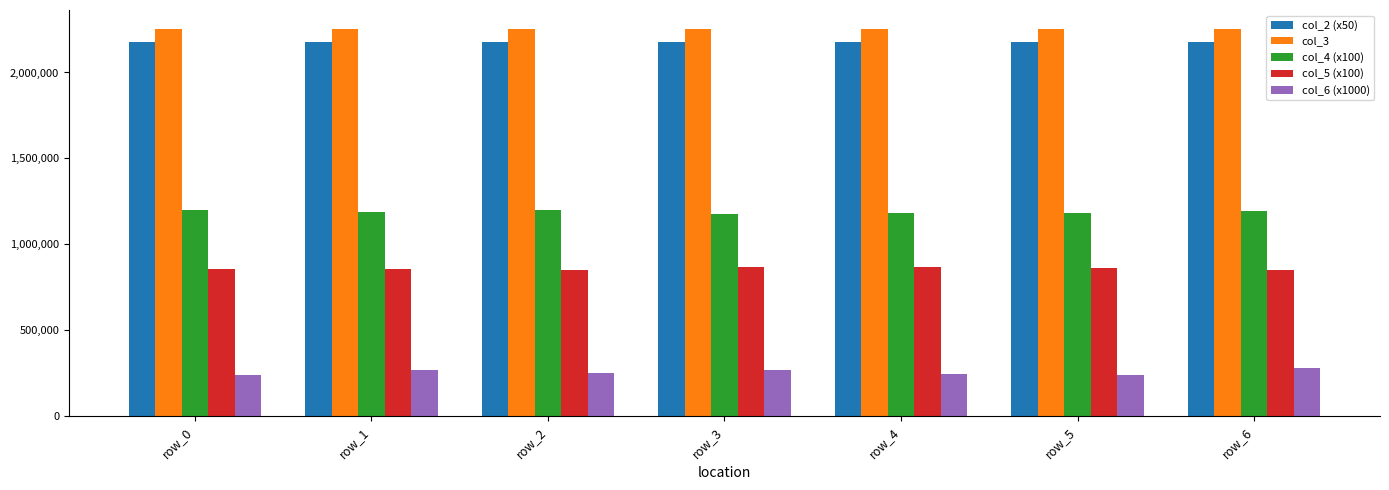

What is the difference between the highest and lowest values at row_0?

2014371